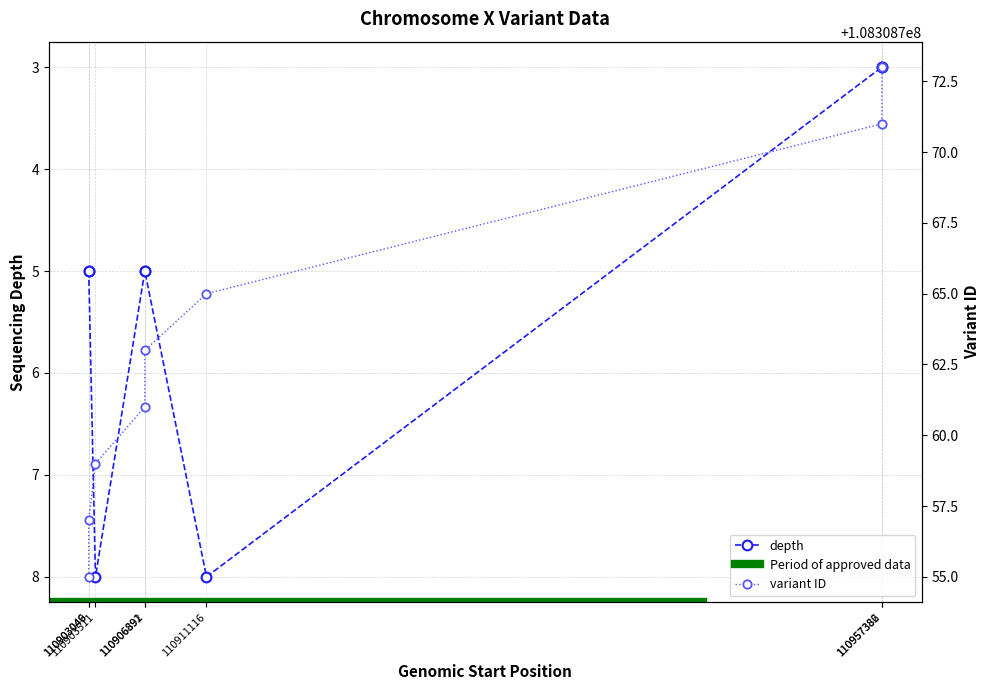

True or false: depth has a value of 8 at 110903511.

True